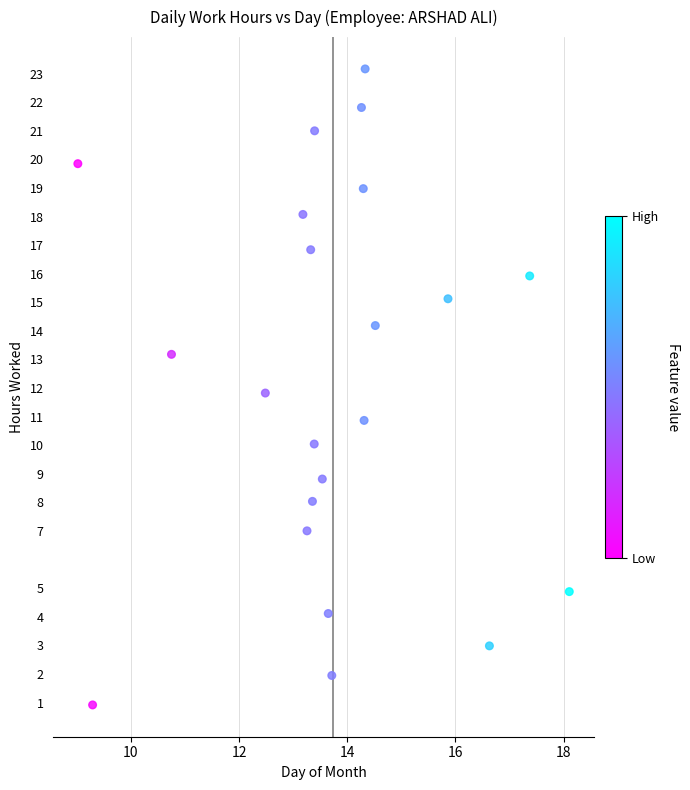

What is the range of X values (max minus min)?

9.1